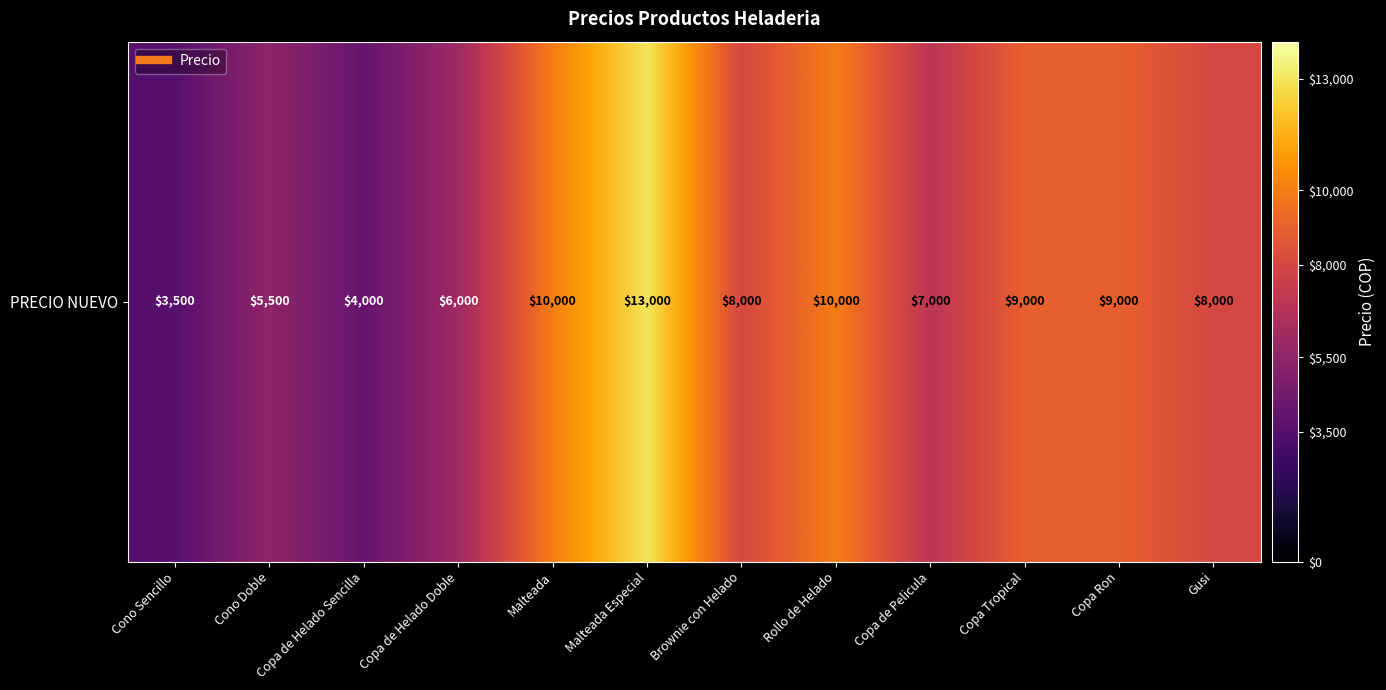

List the labels in order of value, largest first.

Malteada Especial, Malteada, Rollo de Helado, Copa Tropical, Copa Ron, Brownie con Helado, Gusi, Copa de Pelicula, Copa de Helado Doble, Cono Doble, Copa de Helado Sencilla, Cono Sencillo